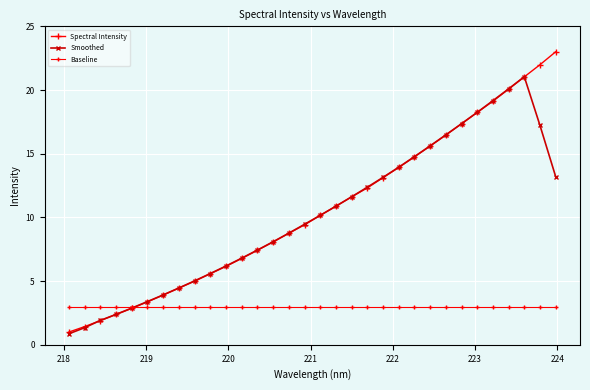

How many values in the Spectral Intensity series exceed 10?

16